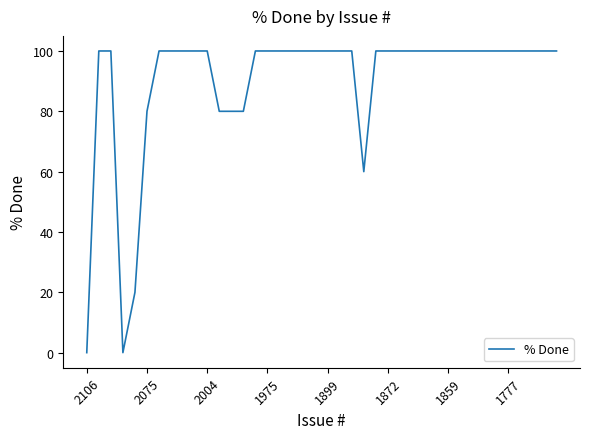

What is the maximum value shown in the chart?

100